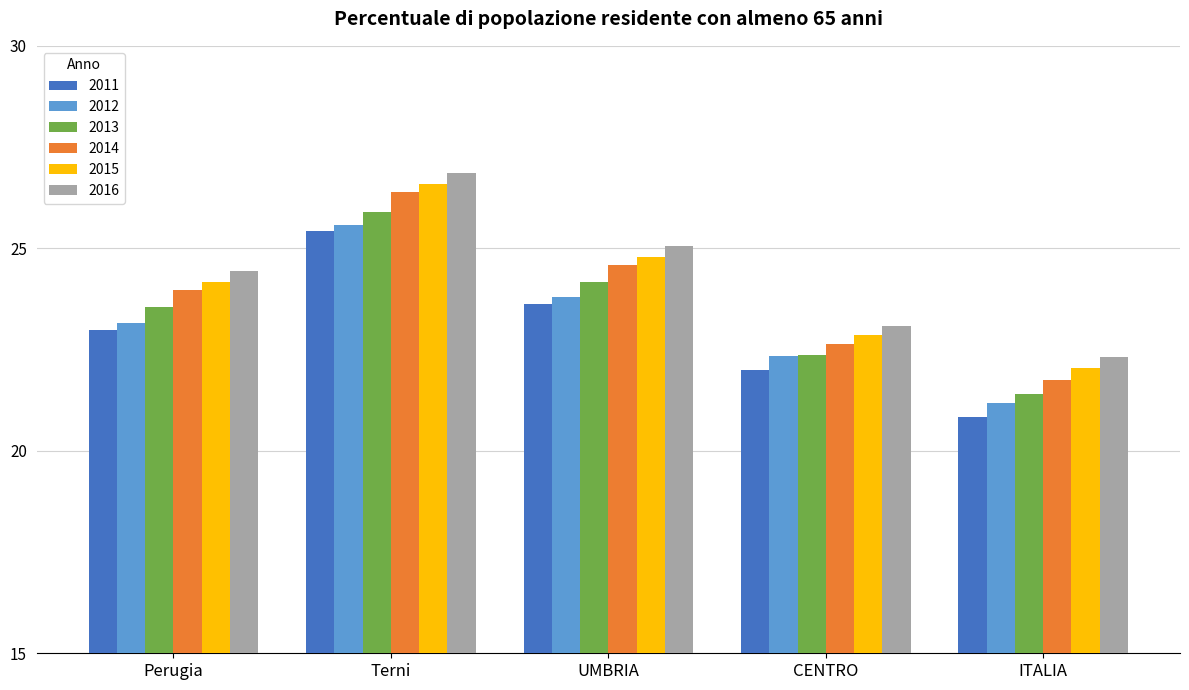

How many data points in 2013 are less than 23?

2